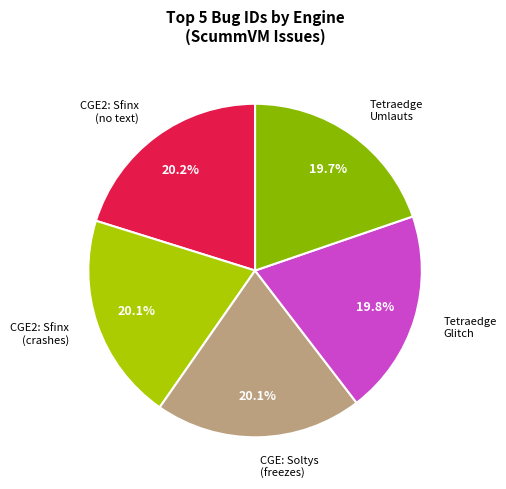

Does CGE: Soltys (freezes) represent more than half of the total?

No